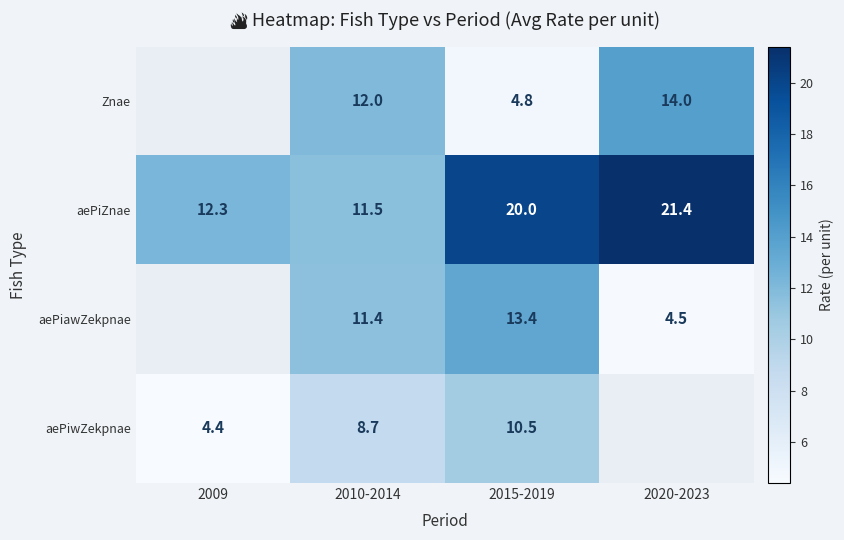

What is the spread (max minus min) of values at 2010-2014?

3.3